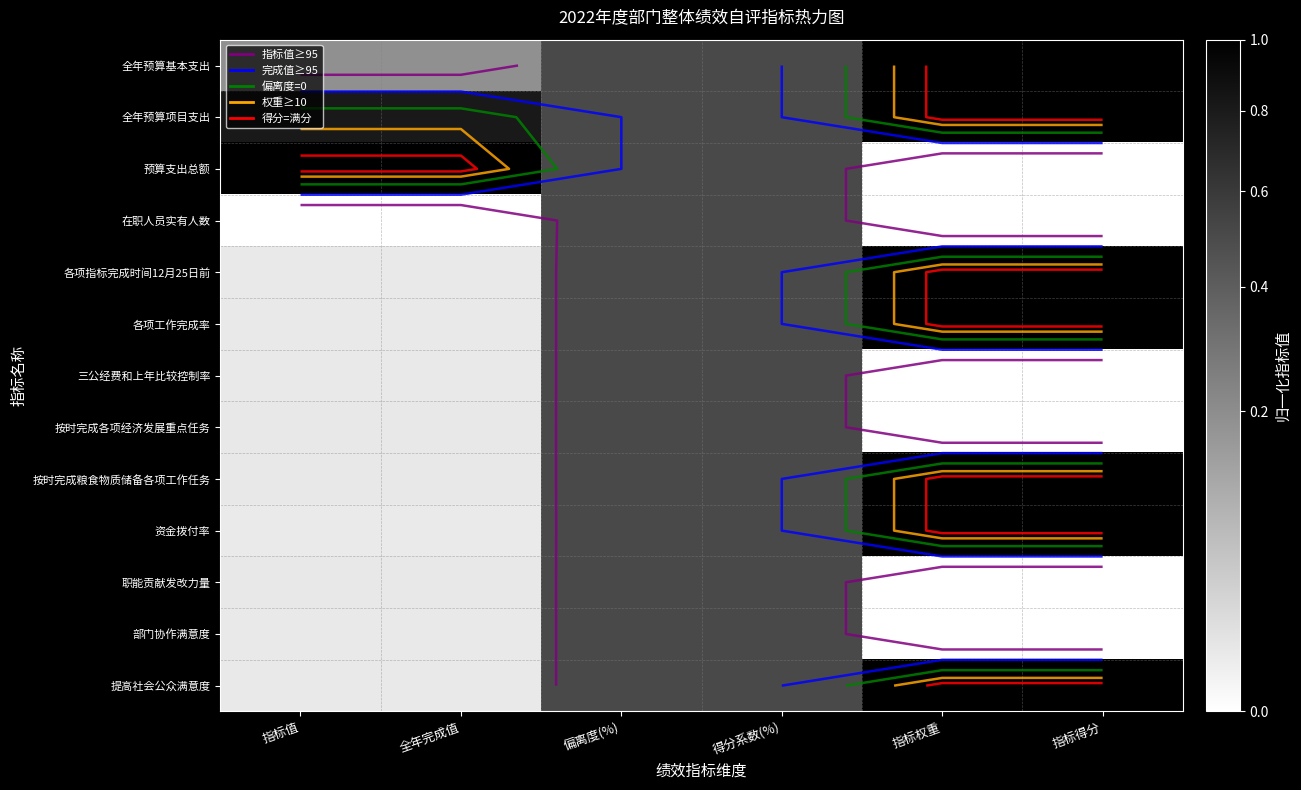

The 按时完成各项经济发展重点任务 series shows 0.0 at 指标得分. True or false?

True